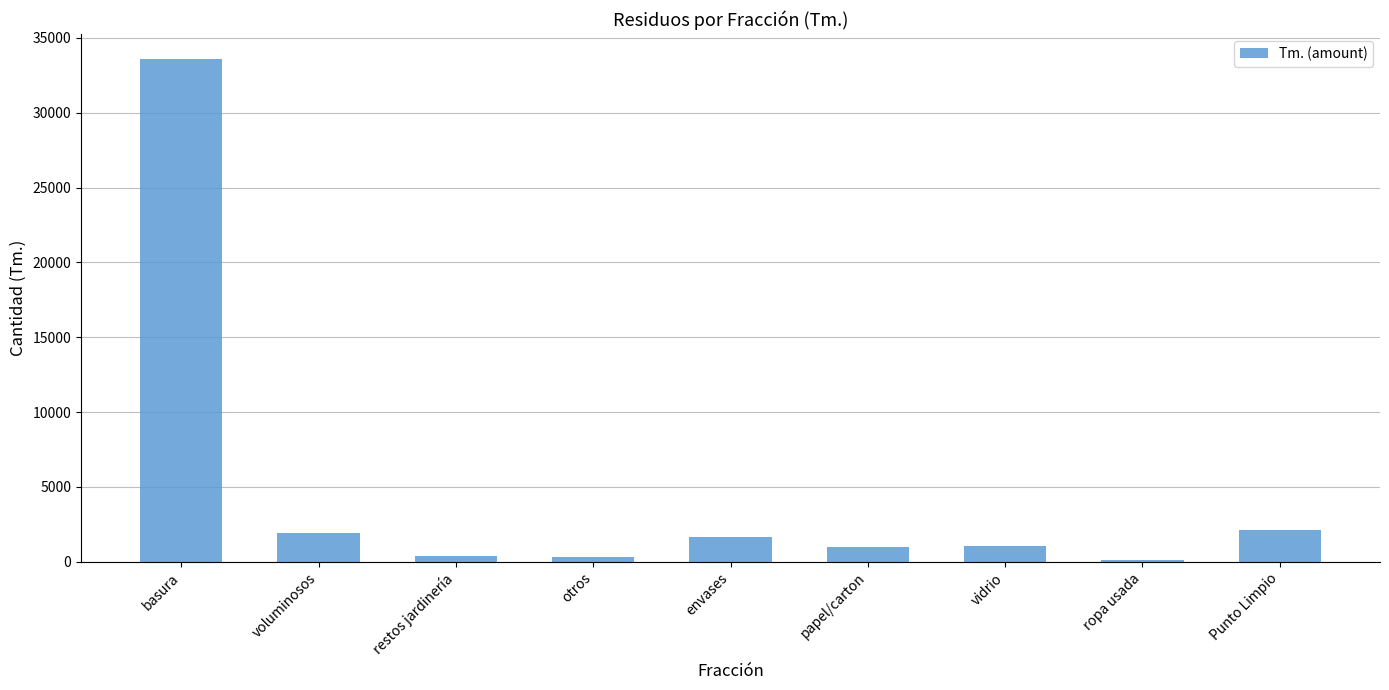

Read the value at basura.

33583.2